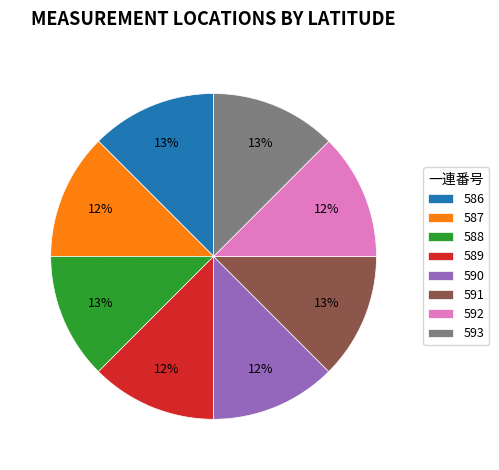

Is it true that 586 is 13% of the pie?

True